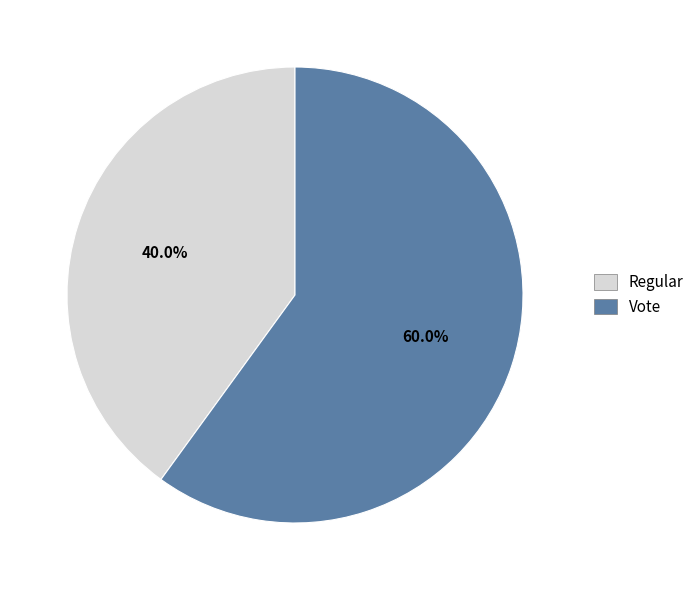

To the nearest percent, what is the combined percentage of Regular and Vote?

100%